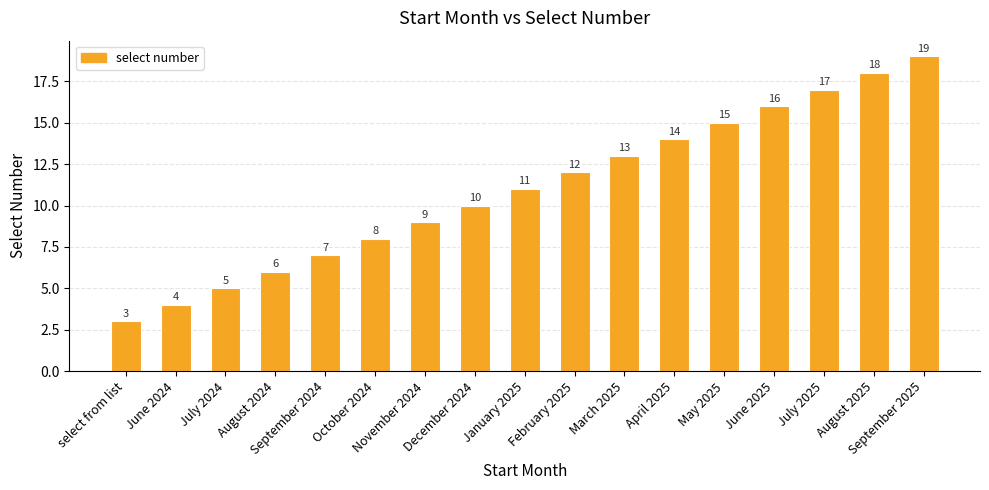

How many bars are there in total?

17